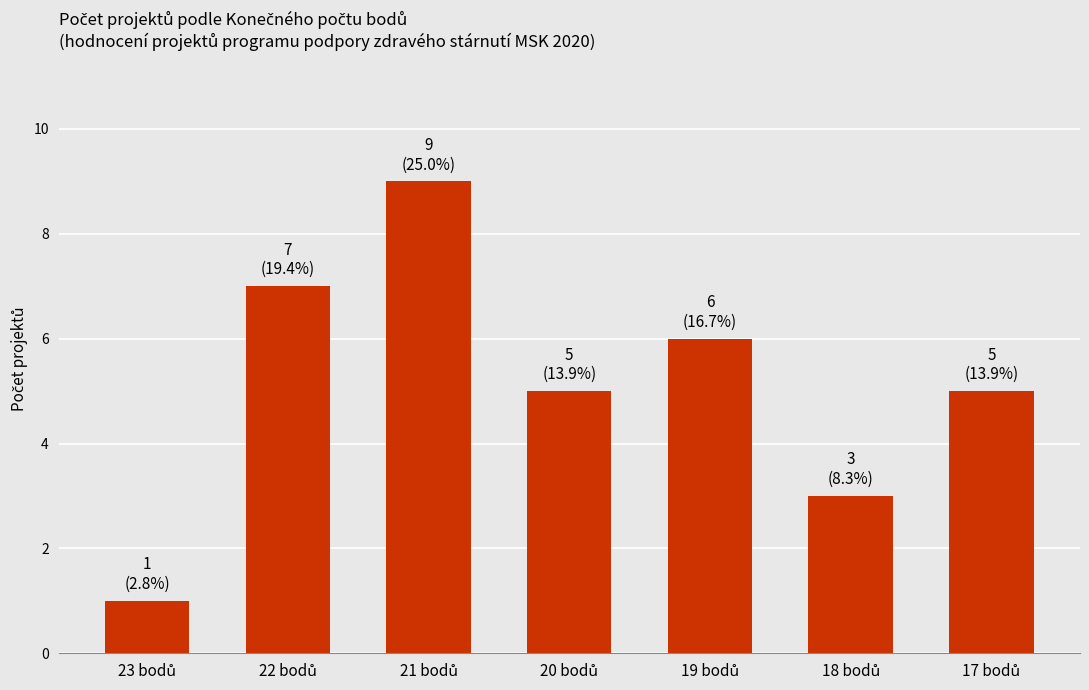

What is the maximum value shown in the chart?

9